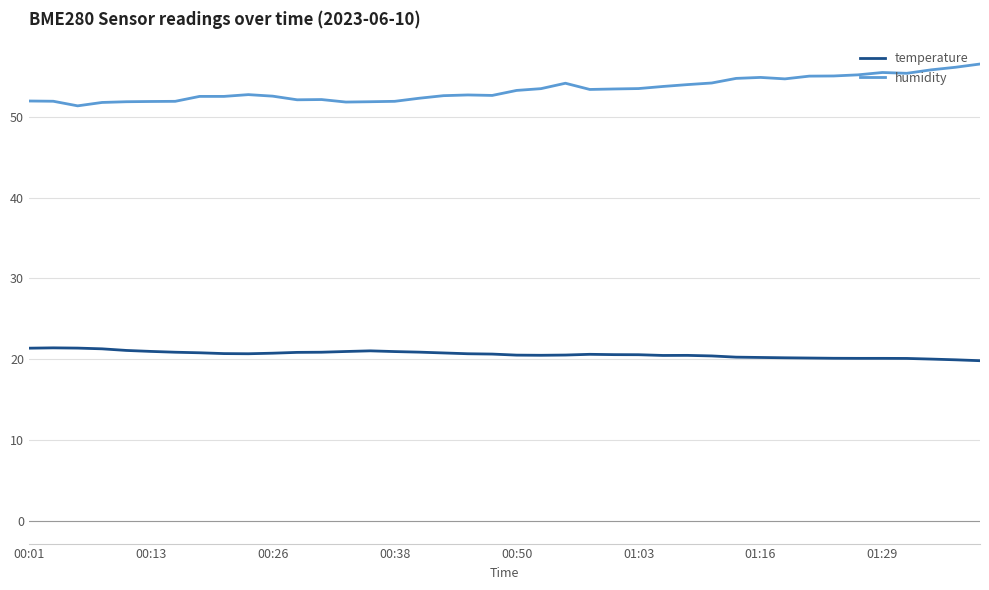

What is the minimum value shown in the chart?

19.8